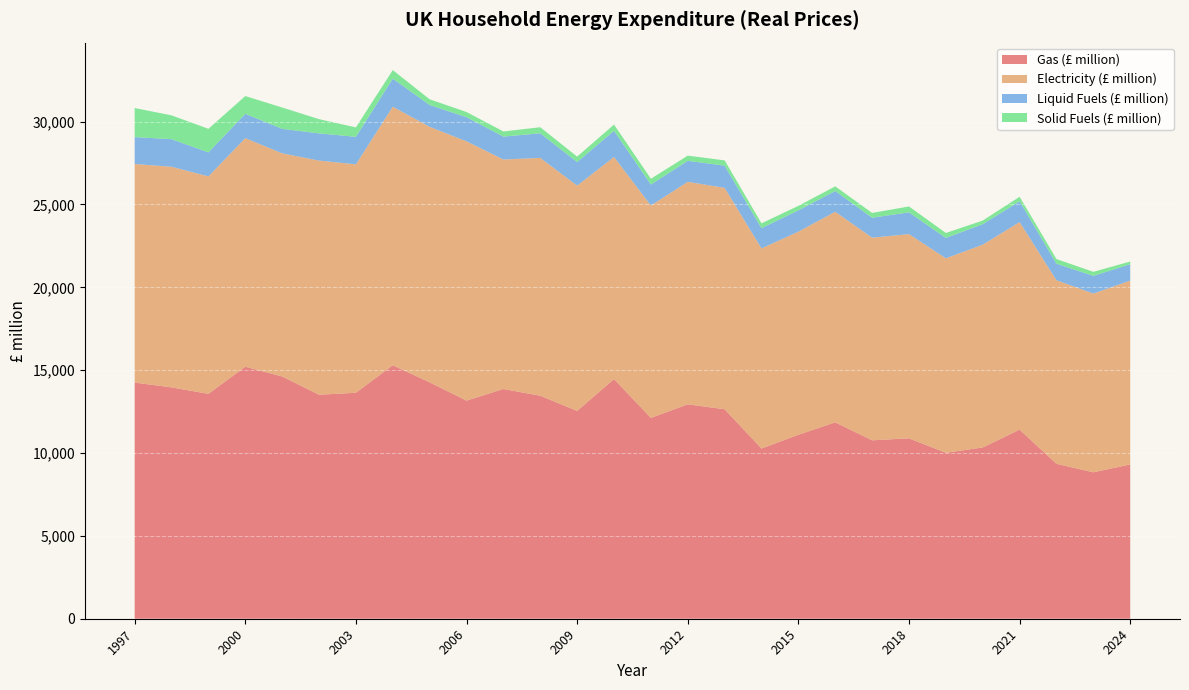

Reading left to right, what are all the values shown in this chart?

Gas (£ million): 14252	13961	13571	15208	14618	13517	13636	15296	14267	13162	13864	13455	12542	14463	12121	12937	12641	10272	11102	11851	10767	10887	10012	10337	11411	9350	8836	9311
Electricity (£ million): 13190	13312	13123	13794	13467	14131	13783	15602	15417	15647	13848	14355	13594	13403	12815	13428	13360	12075	12256	12708	12229	12324	11738	12237	12525	11076	10787	11093
Liquid Fuels (£ million): 1622	1666	1447	1466	1477	1641	1662	1694	1316	1457	1382	1483	1425	1577	1266	1268	1341	1223	1286	1254	1203	1312	1229	1234	1254	998	1067	991
Solid Fuels (£ million): 1755	1437	1423	1073	1287	859	569	517	345	312	311	367	326	377	349	313	318	290	271	279	289	356	300	219	273	280	244	161